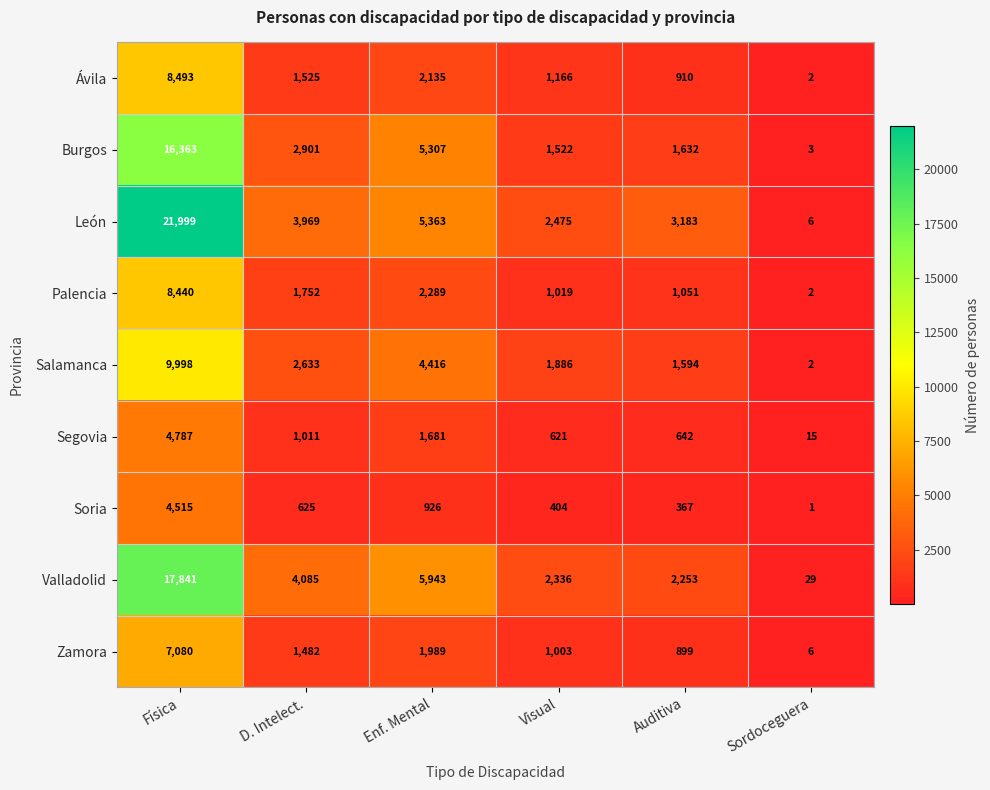

What is the highest value of the Palencia series?

8440